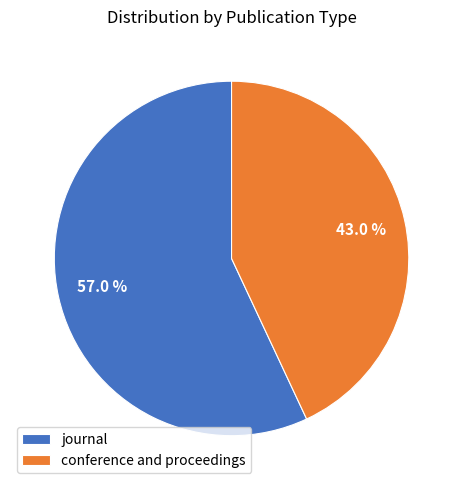

Is there any slice that represents more than half of the pie?

Yes